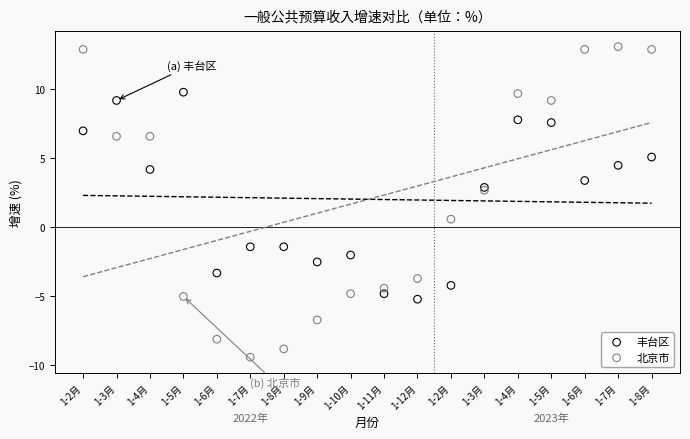

Which series reaches the maximum Y coordinate?

北京市